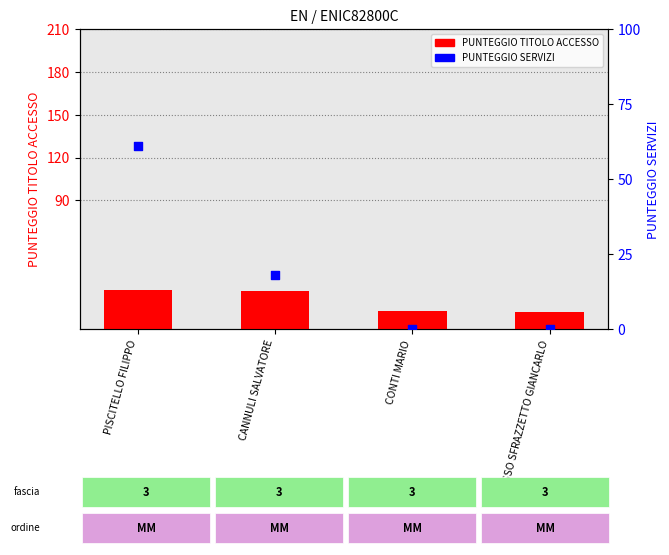

Is the value of PUNTEGGIO SERVIZI at CONTI MARIO greater than the value of PUNTEGGIO TITOLO ACCESSO at TRUSSO SFRAZZETTO GIANCARLO?

No